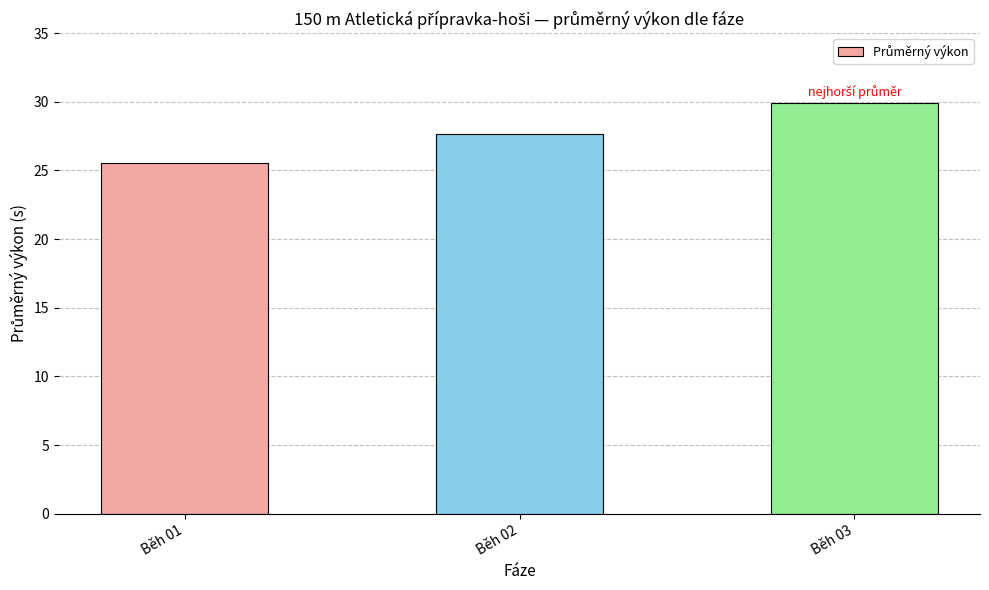

How many values are between 25 and 29?

2